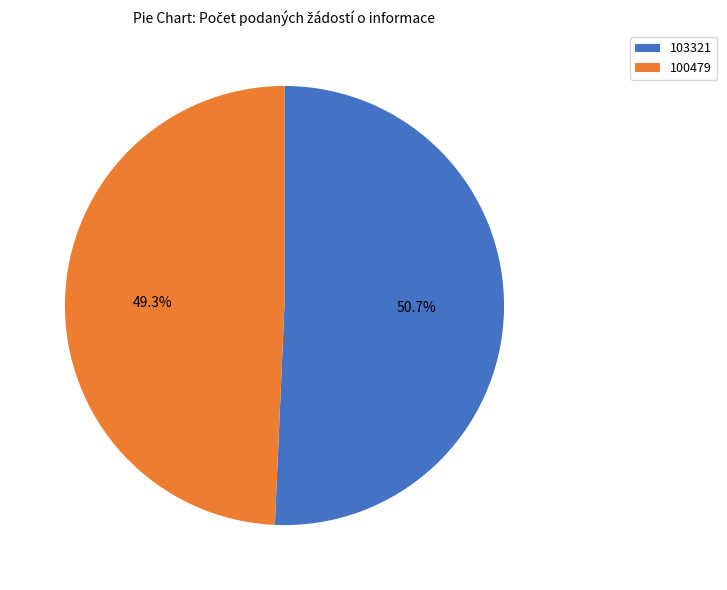

What percentage is the 100479 slice, to the nearest percent?

49%